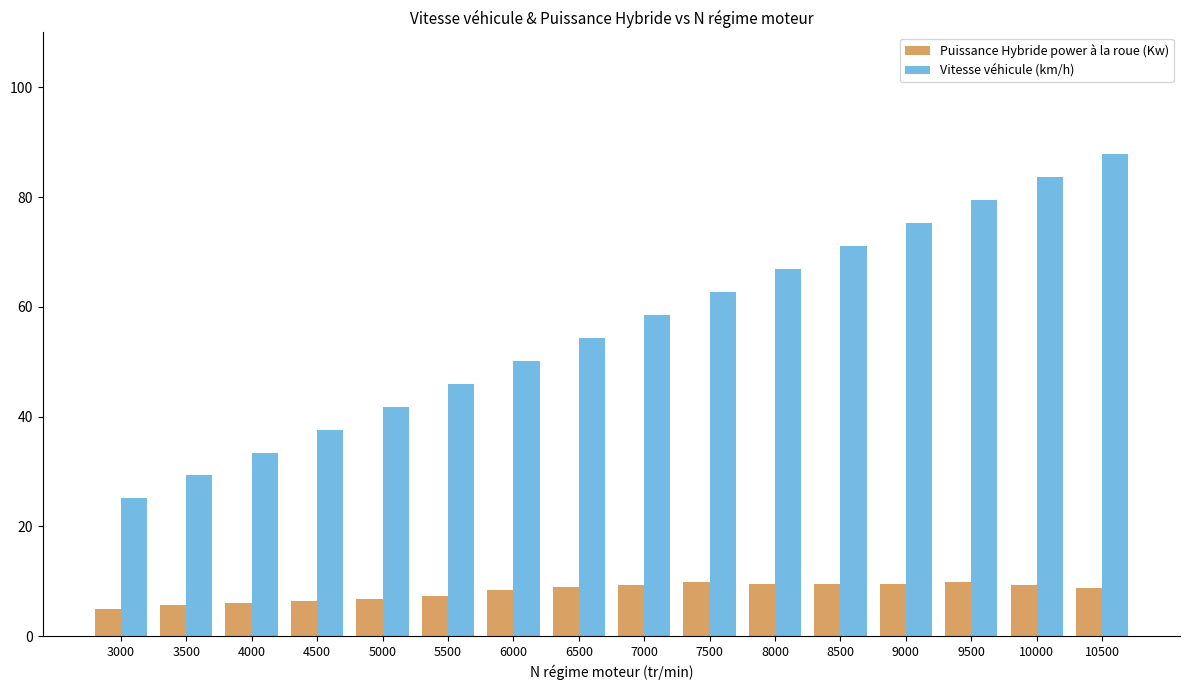

The Puissance Hybride power à la roue (Kw) series shows 9.5 at 8500. True or false?

True